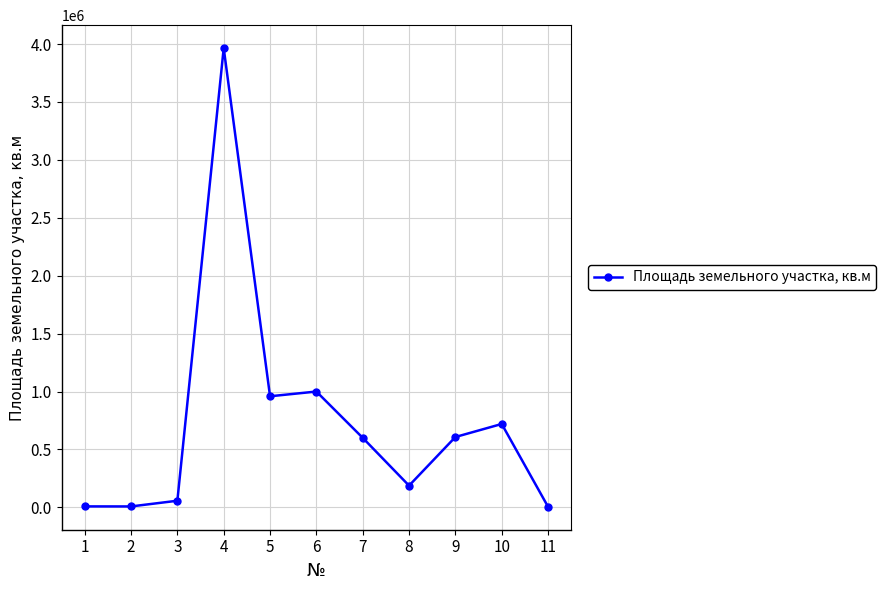

Approximately how many times larger is the value at 8 compared to 5?

0.2